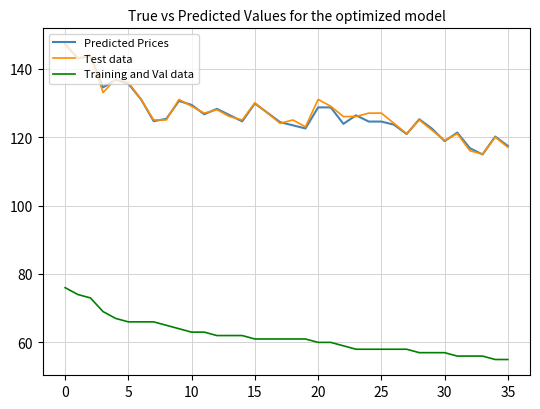

True or false: Predicted Prices and Training and Val data intersect in this chart.

False